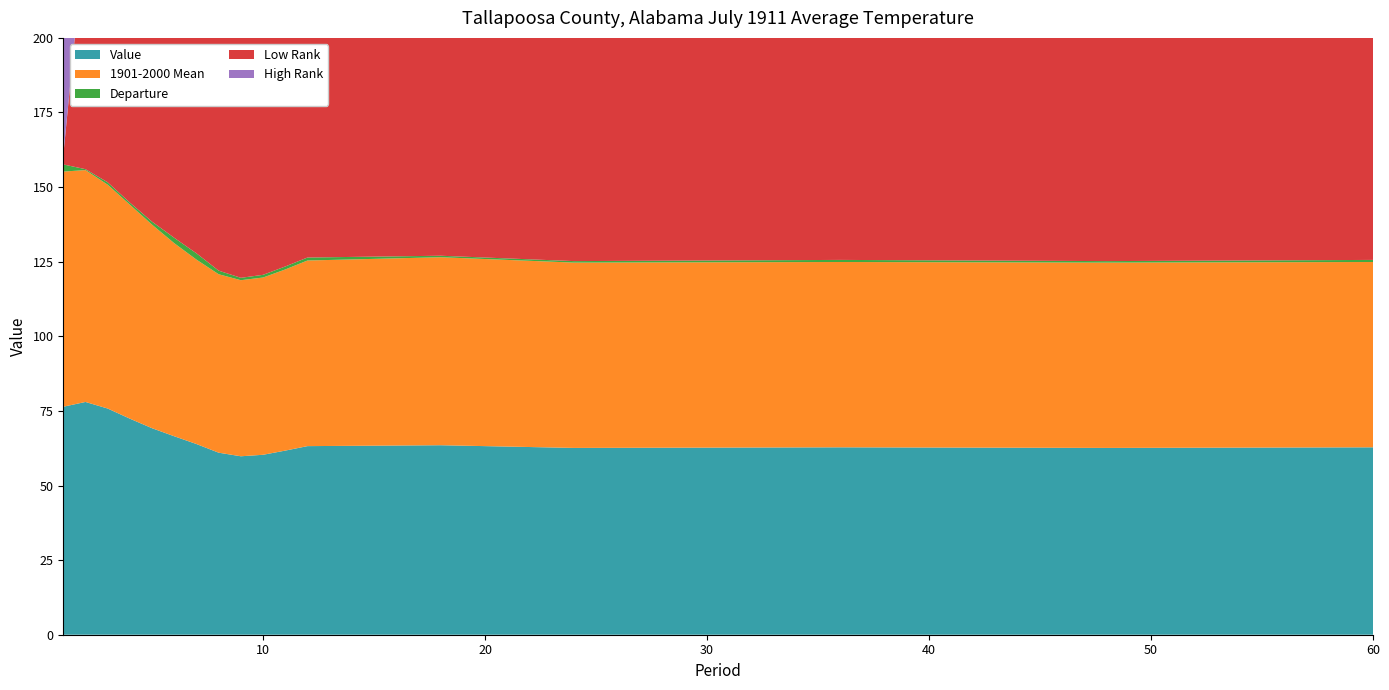

Reading right to left, transcribe all the data shown in this chart.

Value: 60=62.8	48=62.6	36=62.8	24=62.6	18=63.5	12=63.2	11=61.7	10=60.3	9=59.8	8=61.0	7=63.9	6=66.5	5=69.2	4=72.4	3=75.8	2=78.0	1=76.4
1901-2000 Mean: 60=62.1	48=62.1	36=62.1	24=62.1	18=63.0	12=62.2	11=60.7	10=59.4	9=59.0	8=59.8	7=61.8	6=64.7	5=68.2	4=71.7	3=75.0	2=77.7	1=78.8
Departure: 60=0.7	48=0.5	36=0.7	24=0.5	18=0.5	12=1.0	11=1.0	10=0.9	9=0.8	8=1.2	7=2.1	6=1.8	5=1.0	4=0.7	3=0.8	2=0.3	1=2.4
Low Rank: 60=100.0	48=92.0	36=98.0	24=83.0	18=89.0	12=106.0	11=101.0	10=95.0	9=90.0	8=103.0	7=124.0	6=114.0	5=94.0	4=90.0	3=94.0	2=81.0	1=3.0
High Rank: 60=25.0	48=34.0	36=29.0	24=45.0	18=40.0	12=23.0	11=28.0	10=34.0	9=39.0	8=26.0	7=6.0	6=16.0	5=36.0	4=40.0	3=36.0	2=49.0	1=127.0